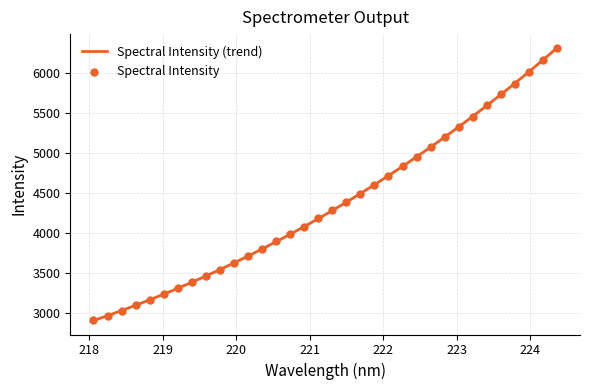

Which has a higher value, 220.9264 or 222.263?

222.263